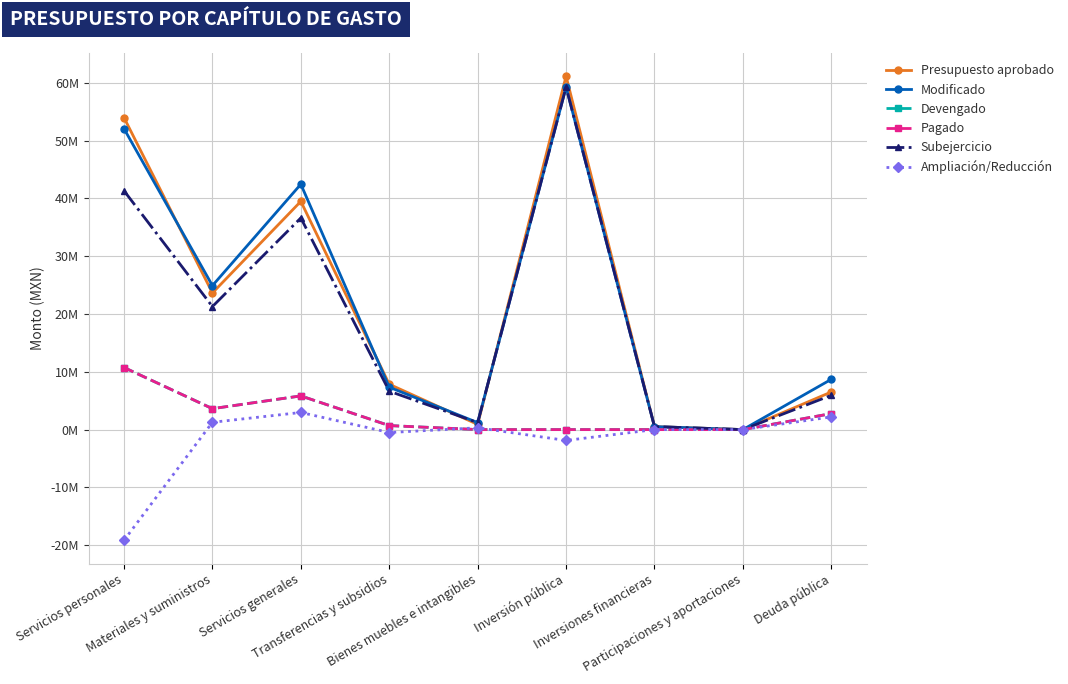

What is the label of the 1st point from the right?

Deuda pública